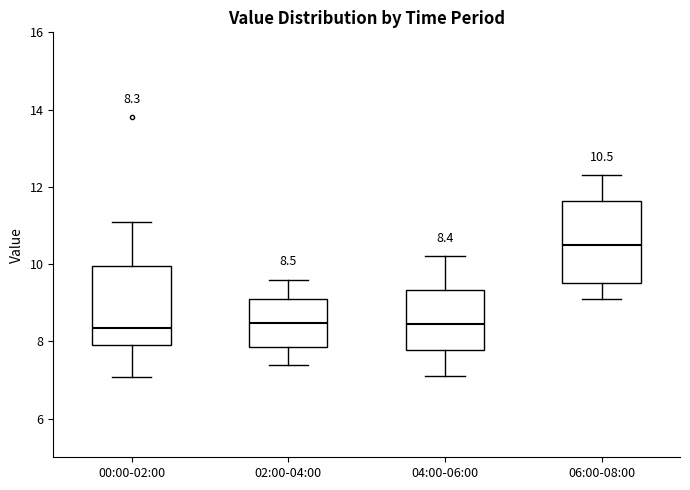

Which box's median line is the highest?

06:00-08:00